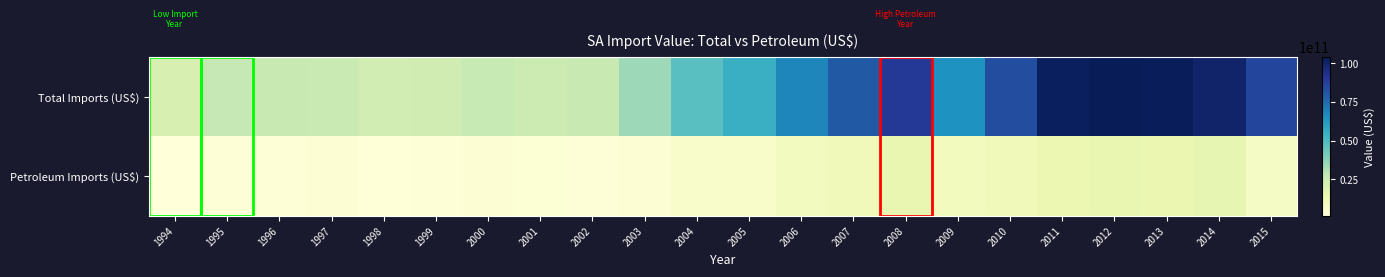

How many categories are shown in the chart?

22